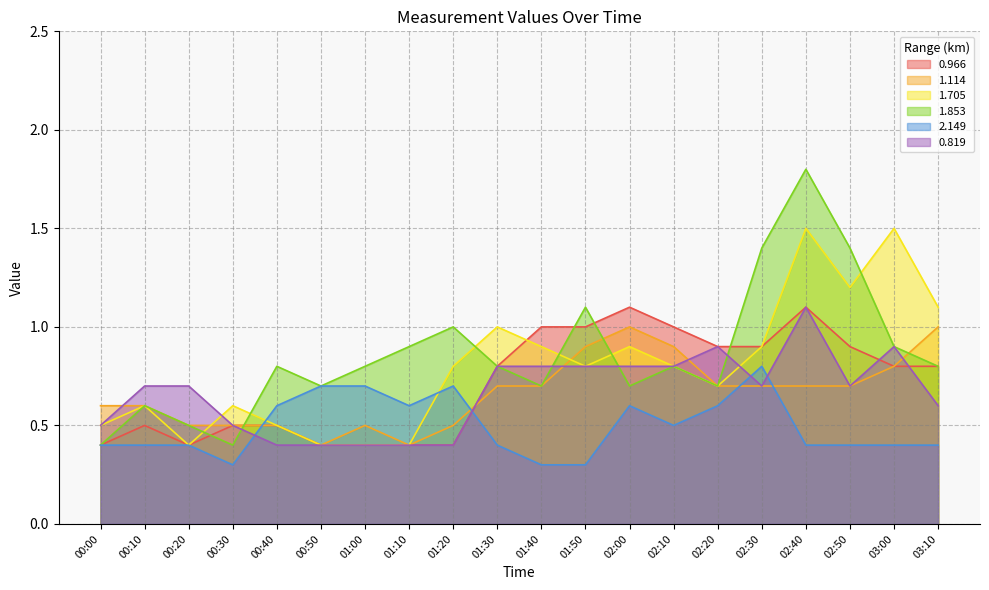

At which category does the chart reach its minimum across all series?

00:30